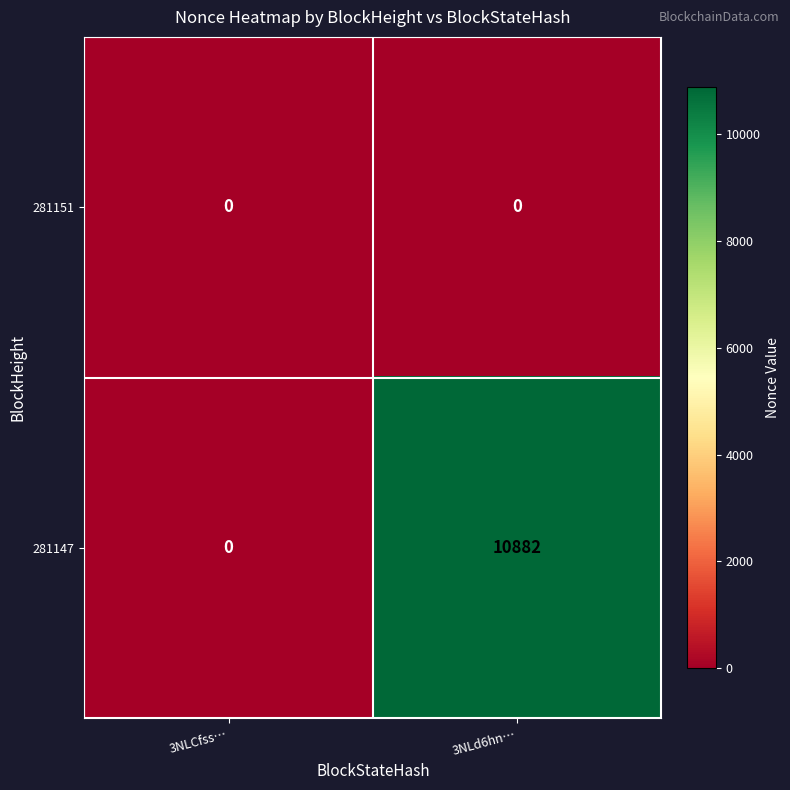

Which series has the largest range (max minus min)?

281147